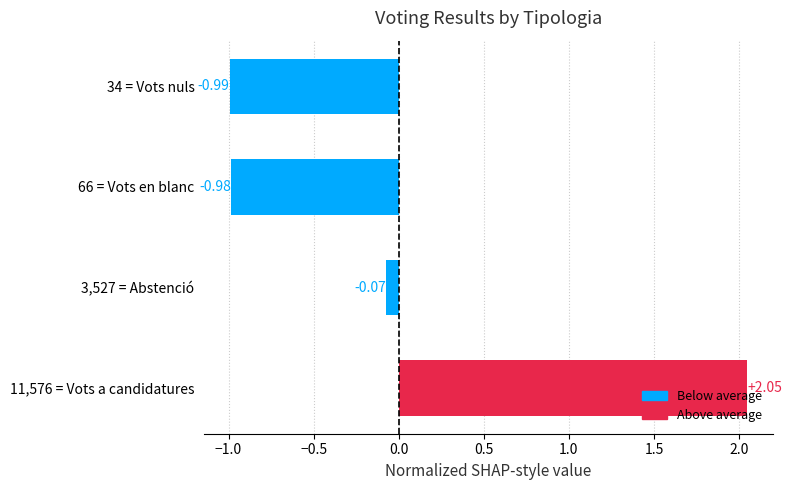

What is the sum of the values at 34 = Vots nuls and 11,576 = Vots a candidatures?

1.1